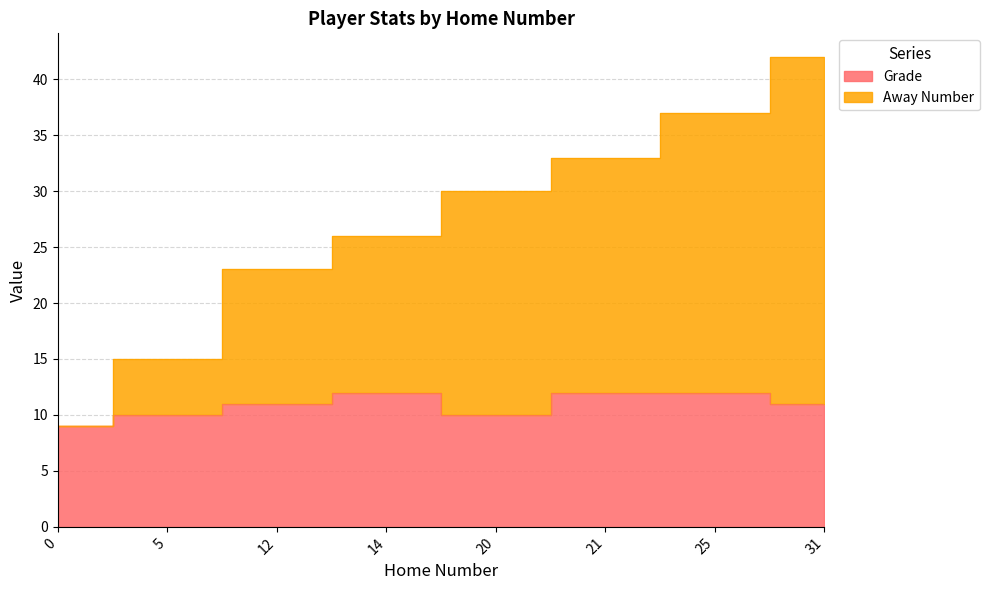

Between 0 and 25, which is larger?

25